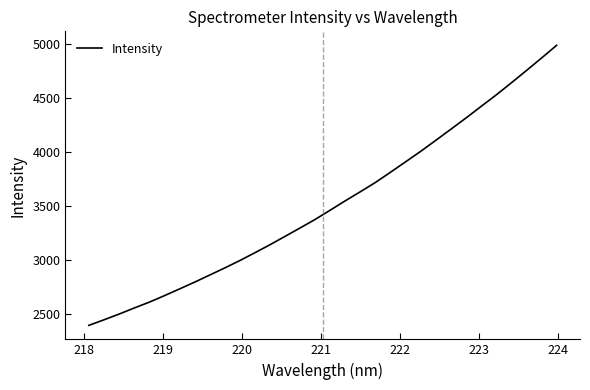

What is the greatest value displayed?

4990.6